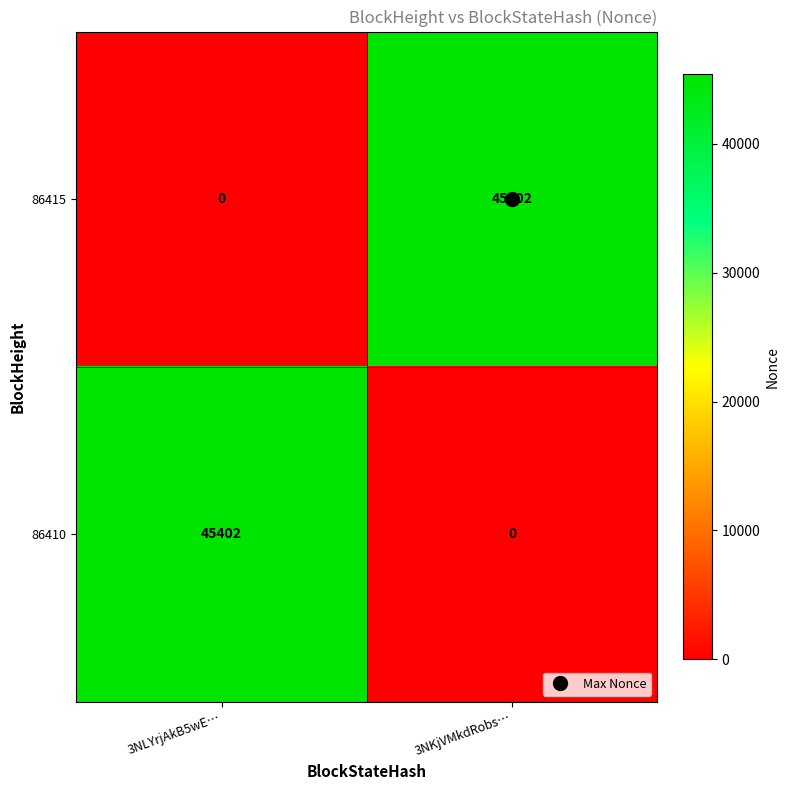

What is the spread (max minus min) of values at 3NLYrjAkB5wE…?

45402